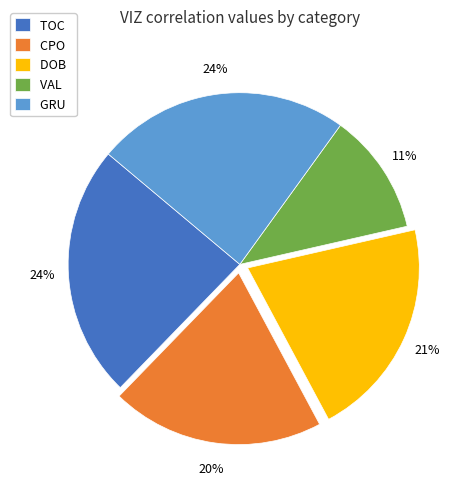

How many slices are in this pie chart?

5